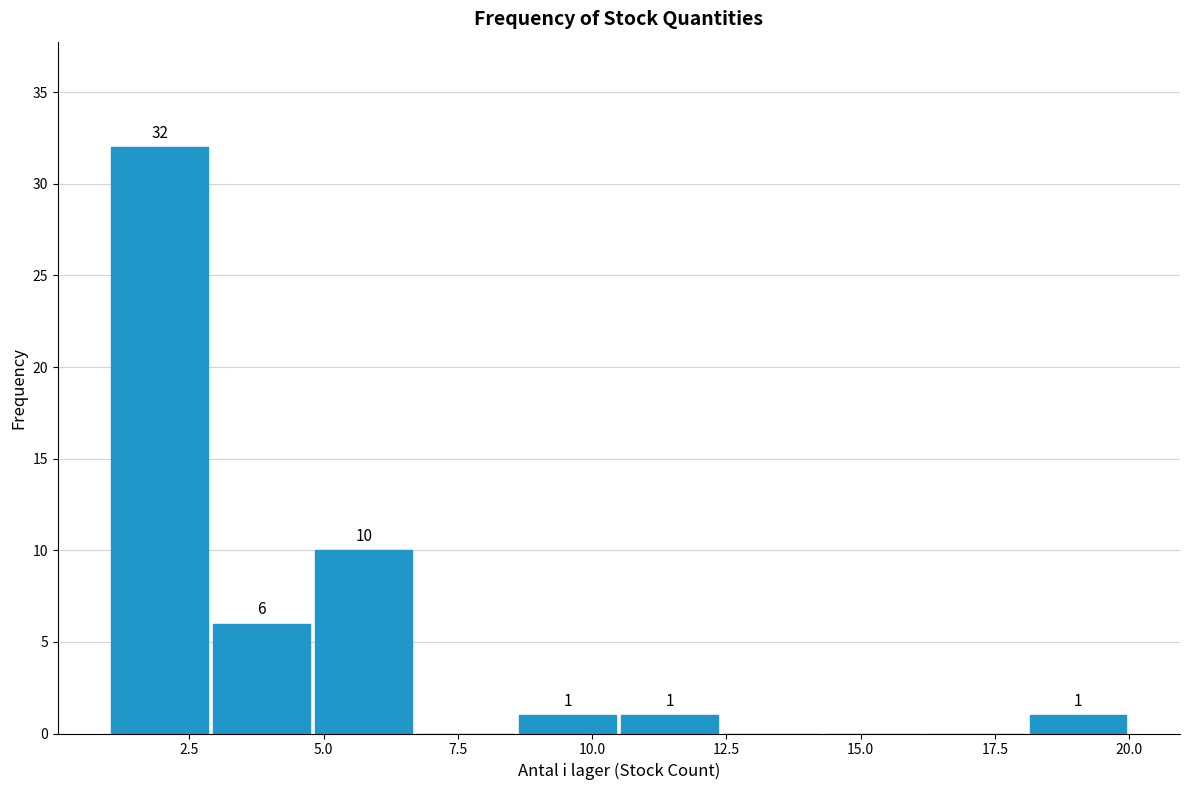

Around what value on the x-axis is the tallest bar? Give the approximate position of its centre, as read against the axis.

2.0